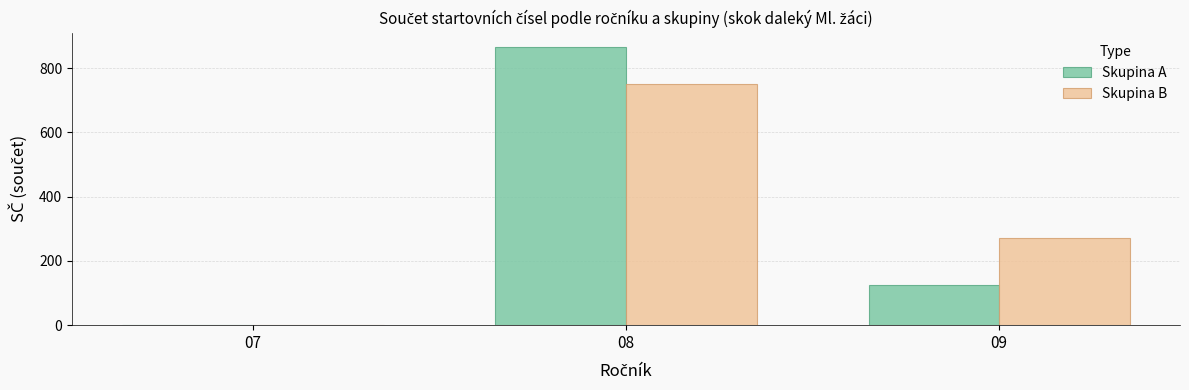

True or false: Skupina B has a value of 1098 at 08.

False